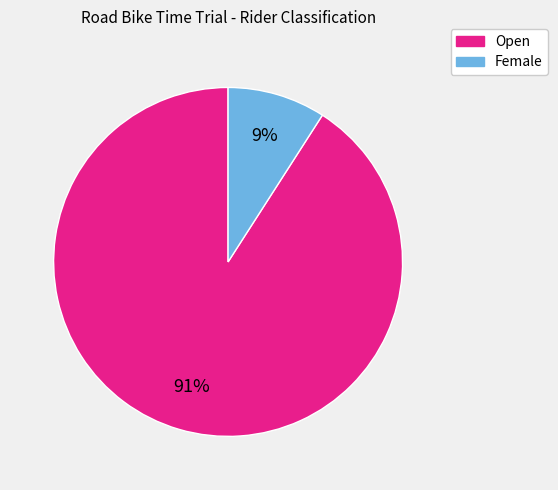

What is the majority slice?

Open